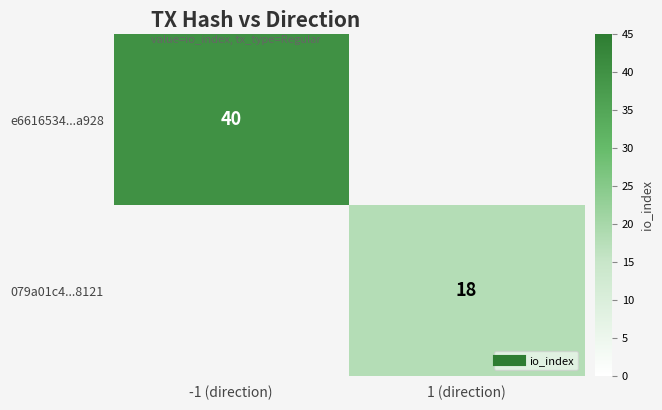

At how many categories does at least one series exceed 19?

1